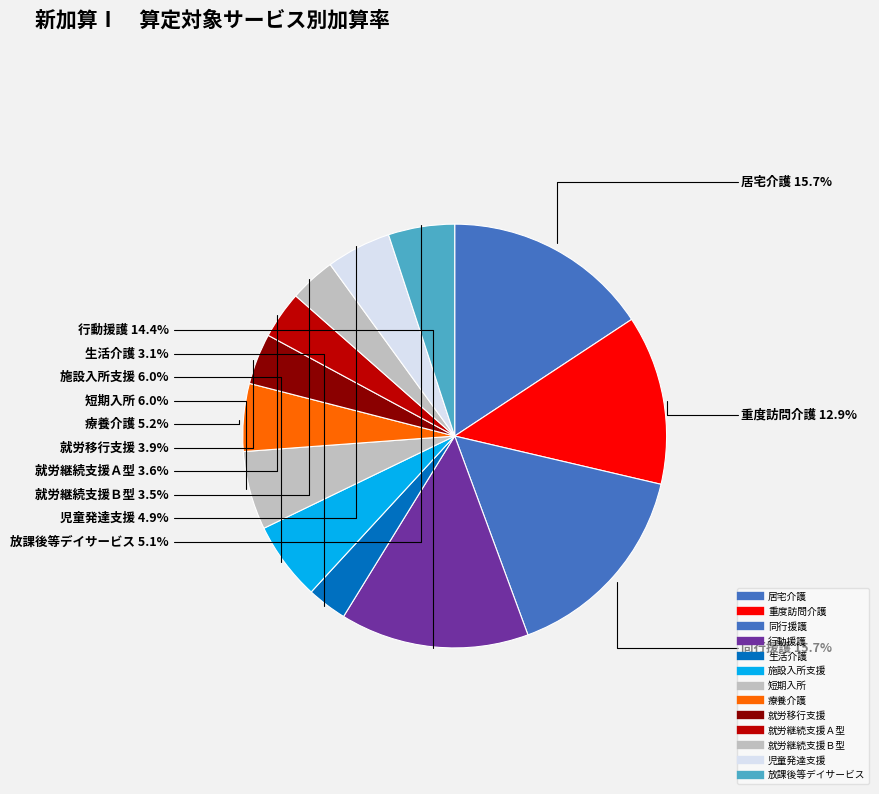

What percentage is the 療養介護 slice, to the nearest percent?

5%